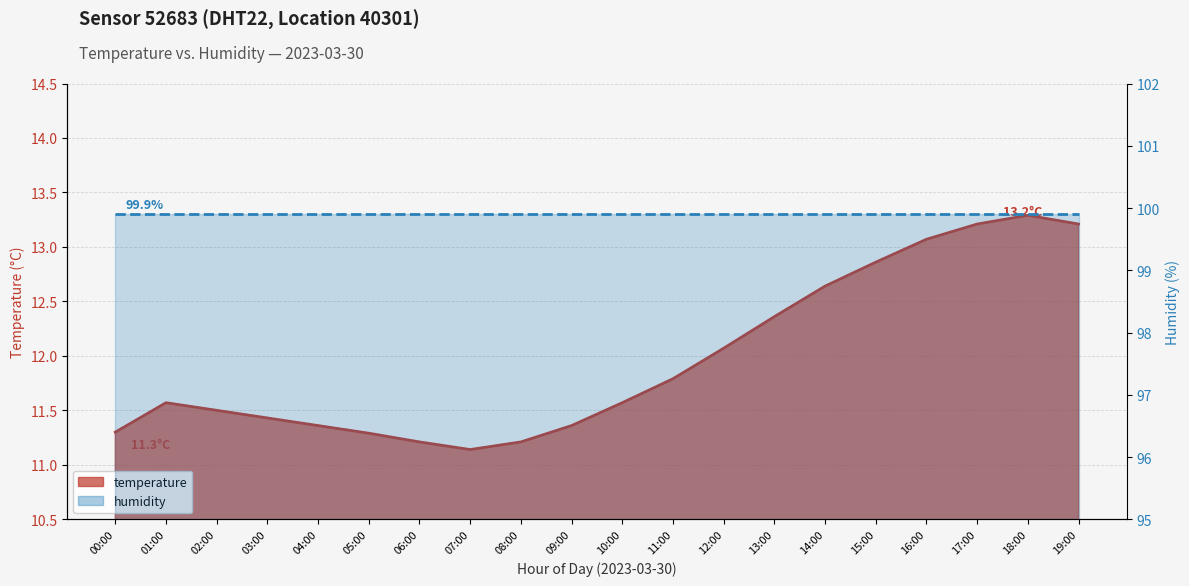

List the labels in order of value, largest first.

18:00, 17:00, 19:00, 16:00, 15:00, 14:00, 13:00, 12:00, 11:00, 01:00, 10:00, 02:00, 03:00, 04:00, 09:00, 00:00, 05:00, 06:00, 08:00, 07:00